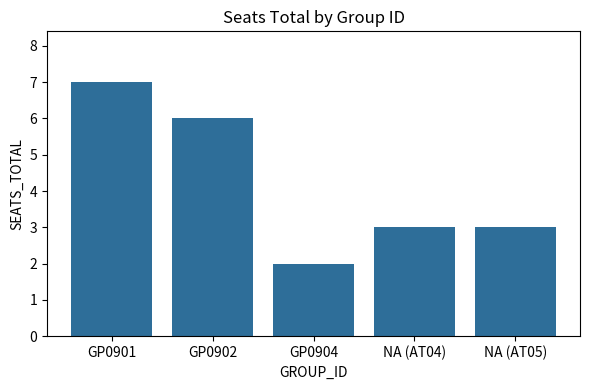

At which label does the data first exceed 3?

GP0901